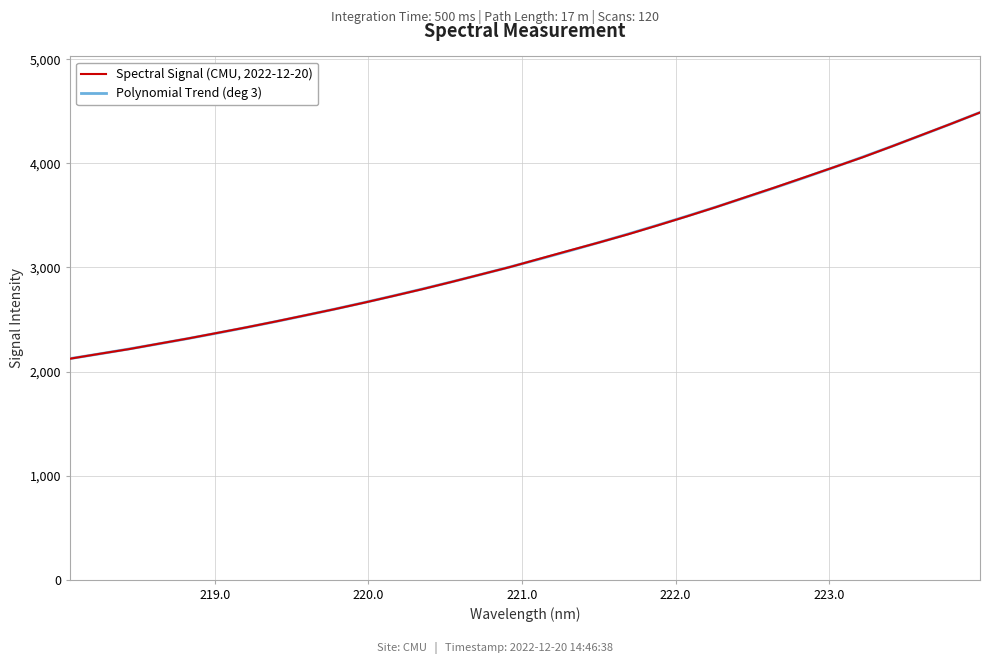

What is the greatest value displayed?

4490.0